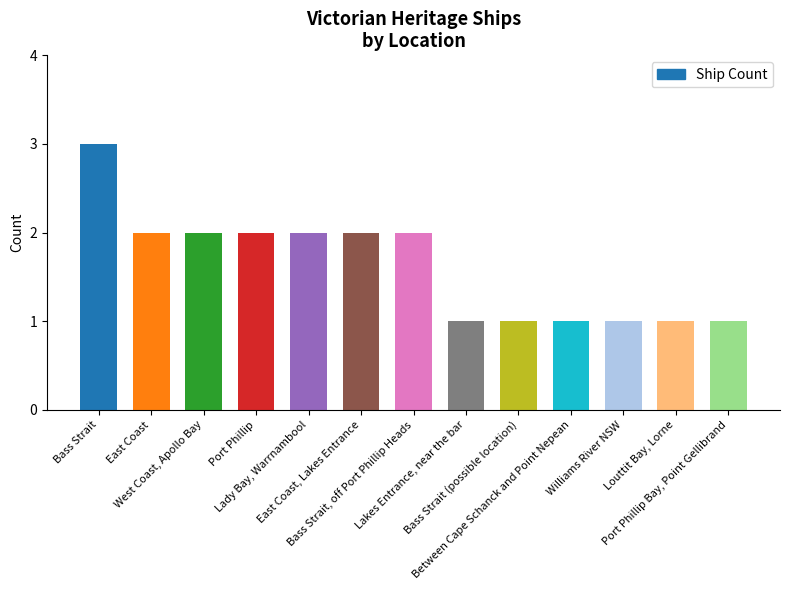

What is the difference between the values at Bass Strait (possible location) and East Coast?

1